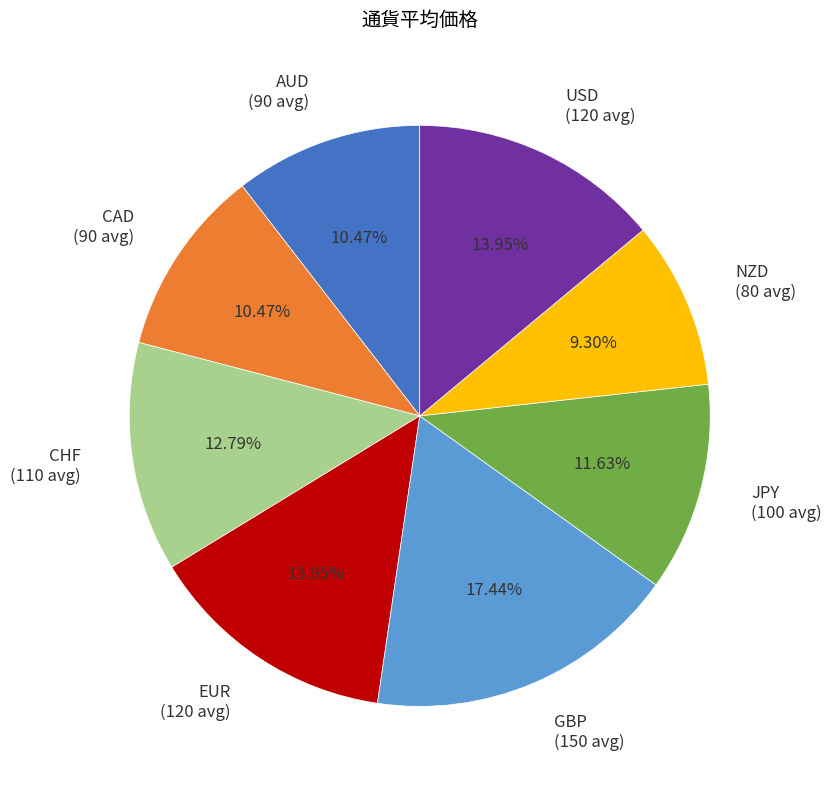

To the nearest percent, what is the difference between the JPY and GBP slice percentages?

6%